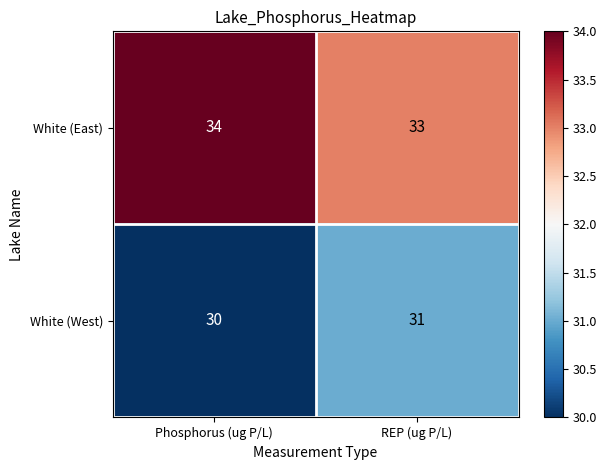

Reading left to right, transcribe all the data shown in this chart.

White (East): 34	33
White (West): 30	31